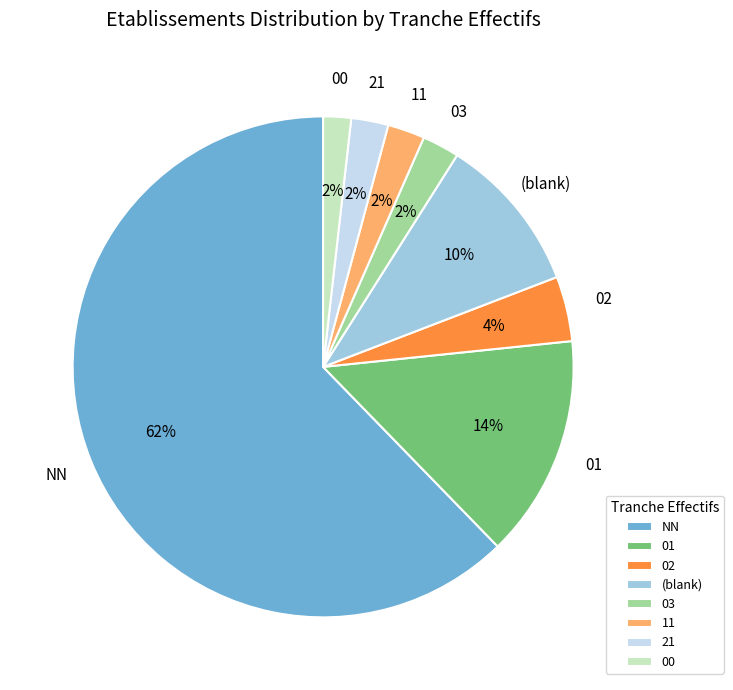

Which has a higher value, 01 or NN?

NN